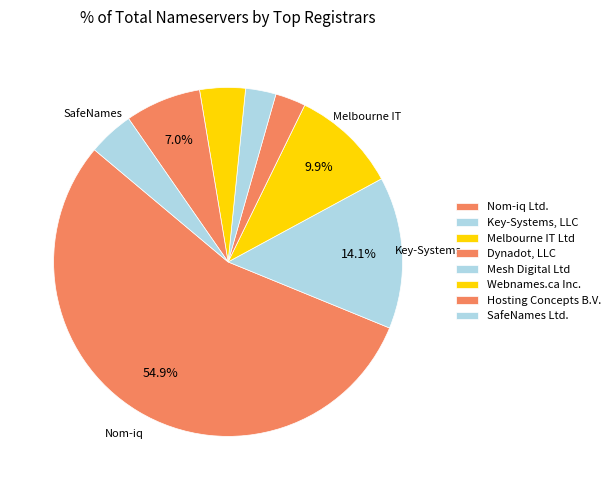

To the nearest percent, what is the average slice percentage?

12%